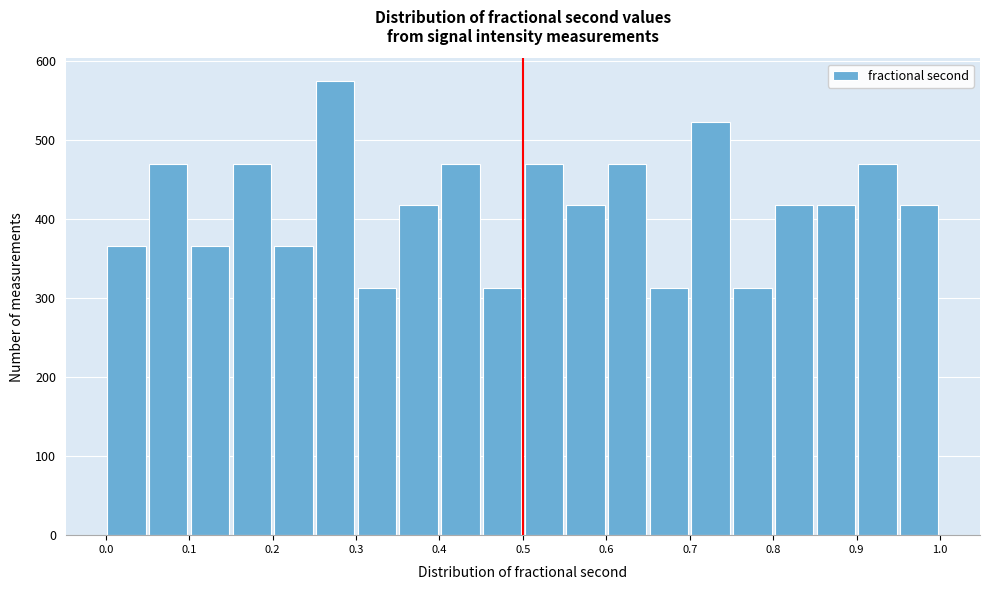

Reading left to right, transcribe this chart: for each bar, give the range it covers on the x-axis and its height. The values are not printed on the chart, so give them approximately, as read against the axis.

0.00 to 0.05: 370
0.05 to 0.10: 470
0.10 to 0.15: 370
0.15 to 0.20: 470
0.20 to 0.25: 370
0.25 to 0.30: 580
0.30 to 0.35: 310
0.35 to 0.40: 420
0.40 to 0.45: 470
0.45 to 0.50: 310
0.50 to 0.55: 470
0.55 to 0.60: 420
0.60 to 0.65: 470
0.65 to 0.70: 310
0.70 to 0.75: 520
0.75 to 0.80: 310
0.80 to 0.85: 420
0.85 to 0.90: 420
0.90 to 0.95: 470
0.95 to 1.00: 420